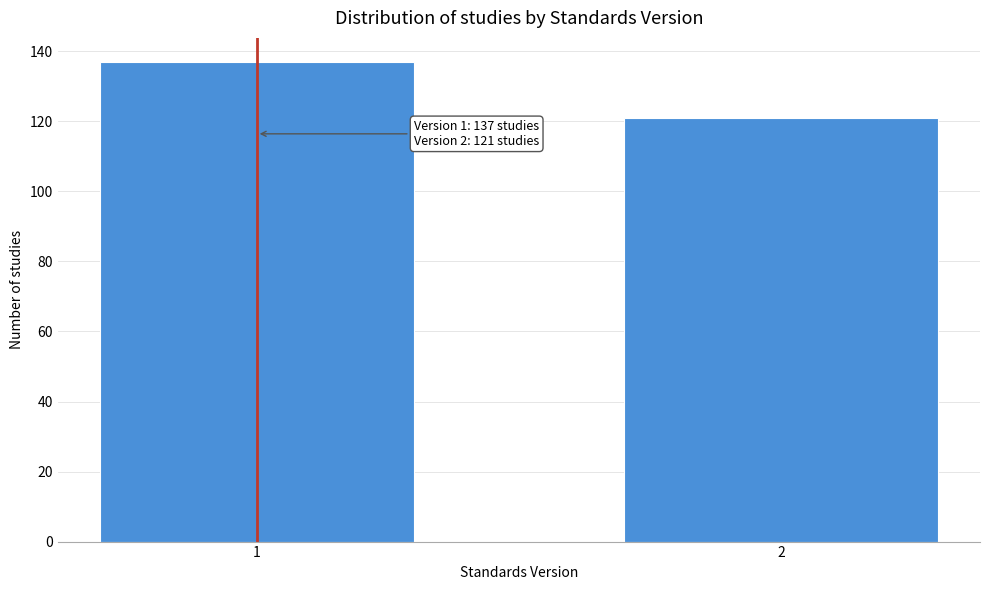

Reading left to right, extract all data points from this chart.

137	121